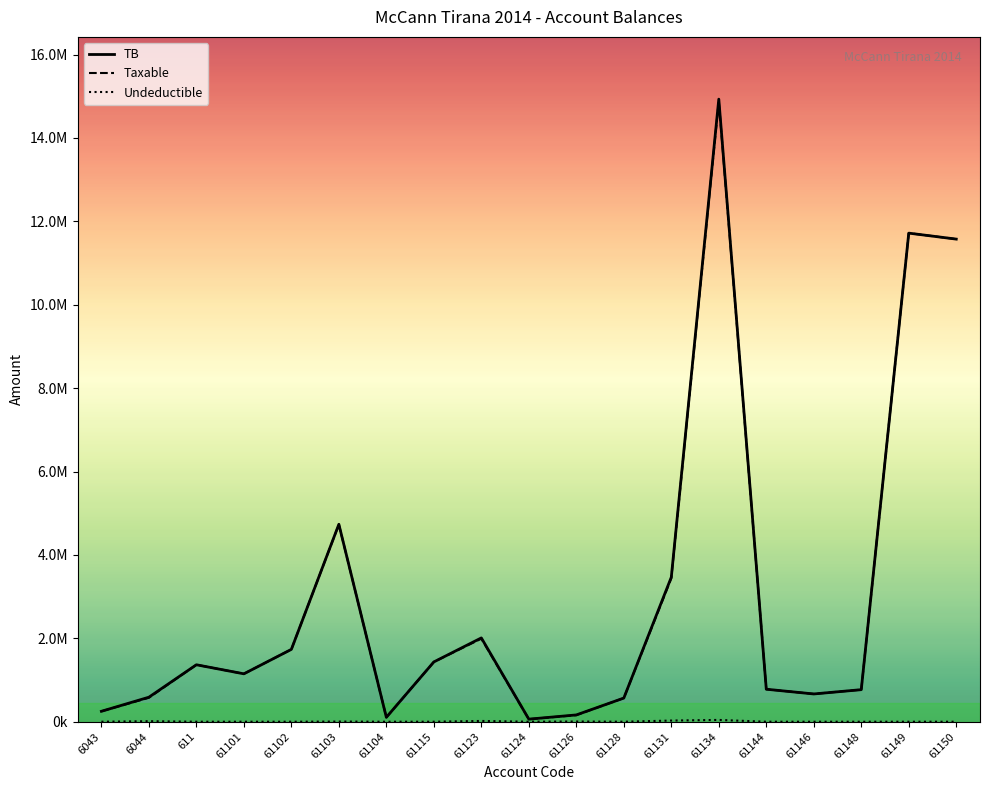

Does the chart have visible grid lines?

No